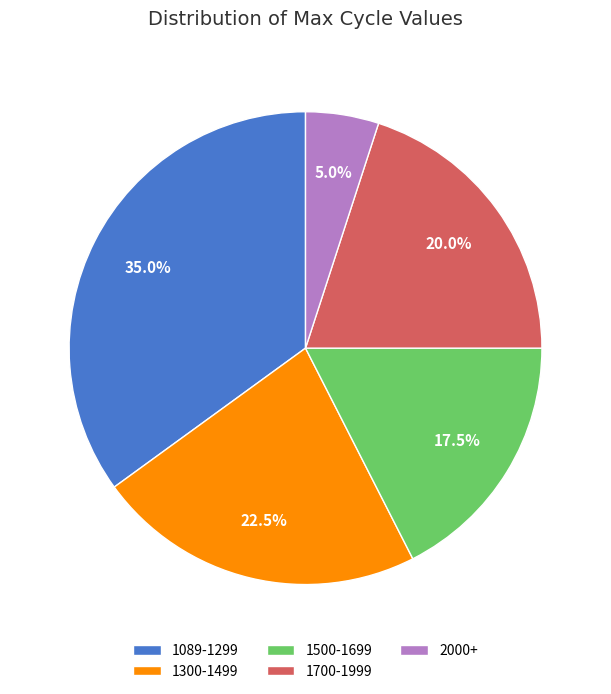

To the nearest percent, what is the average slice percentage?

20%